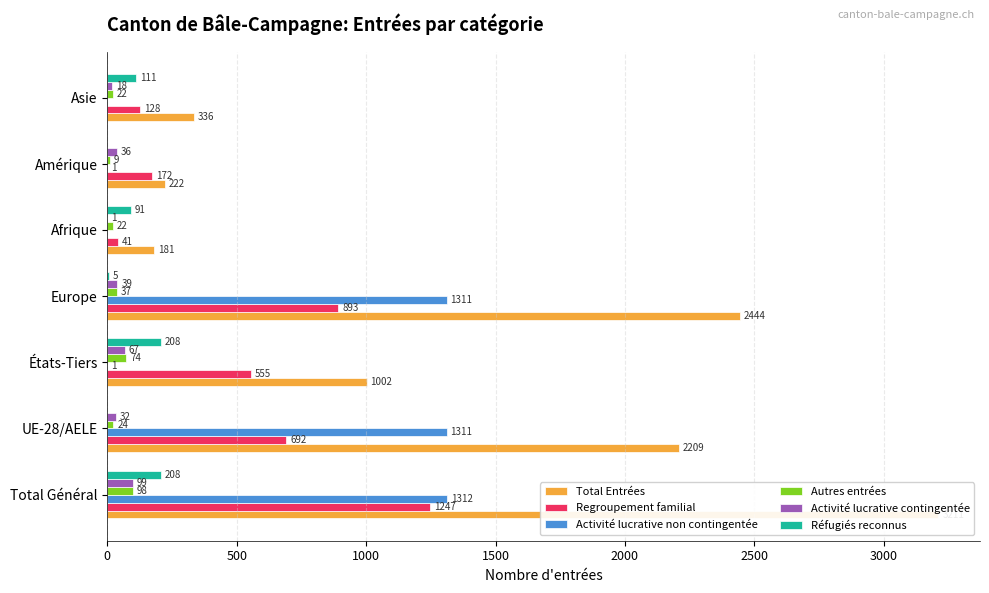

Which series has the largest range (max minus min)?

Total Entrées